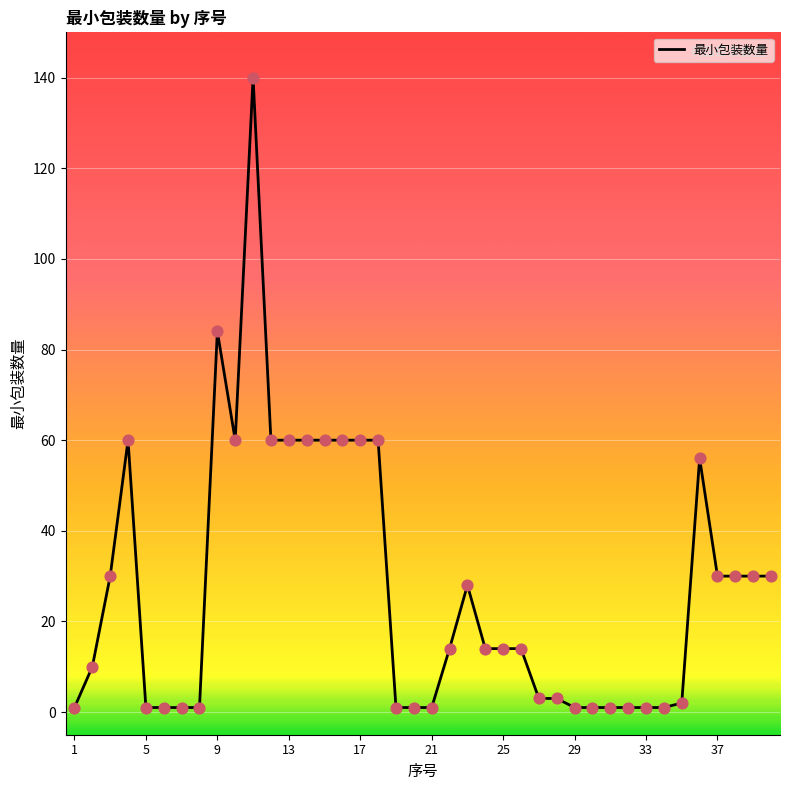

What is the maximum value shown in the chart?

140